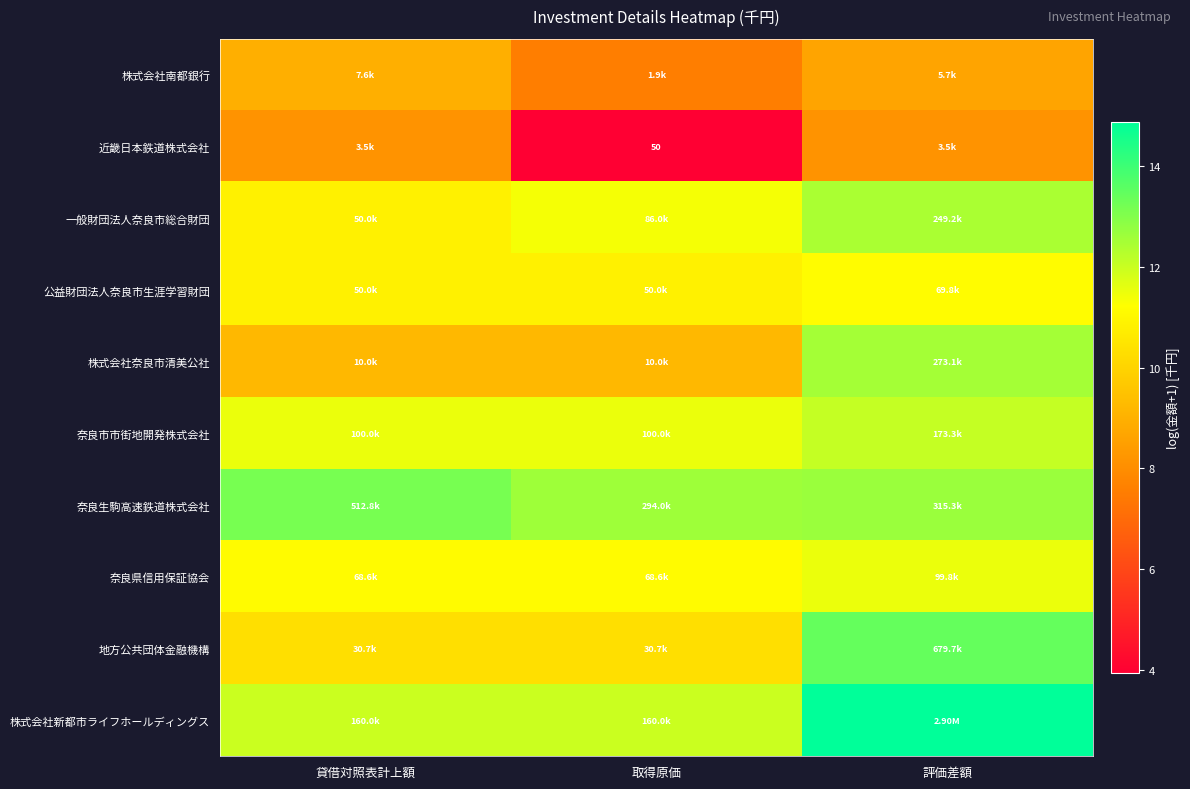

At which label does 株式会社南都銀行 first exceed 8?

貸借対照表計上額